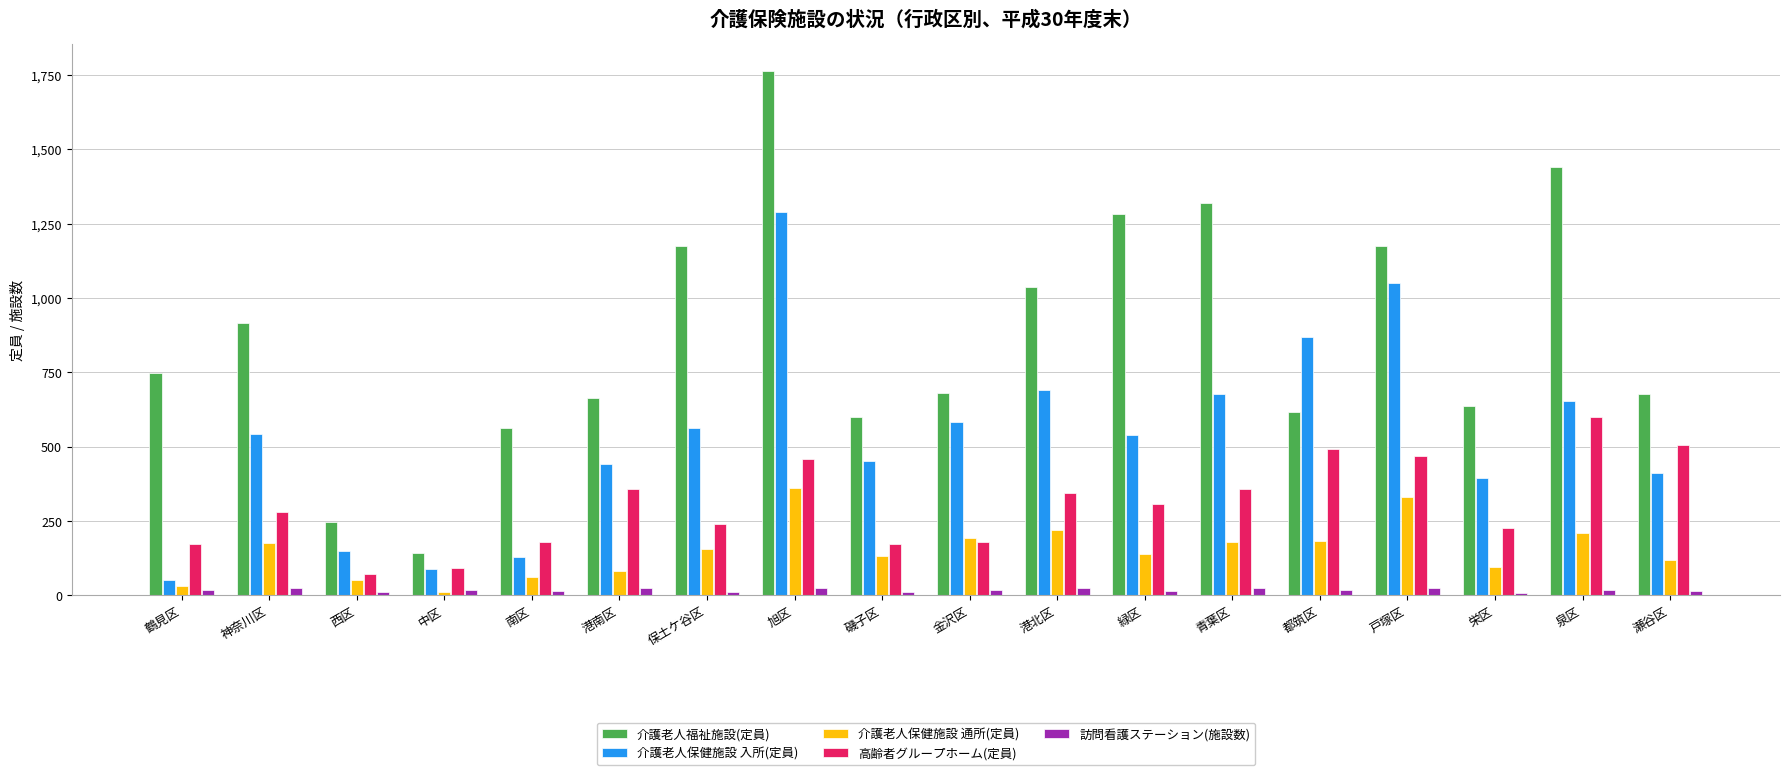

The value of 介護老人保健施設 入所(定員) at 青葉区 is 677. True or false?

True